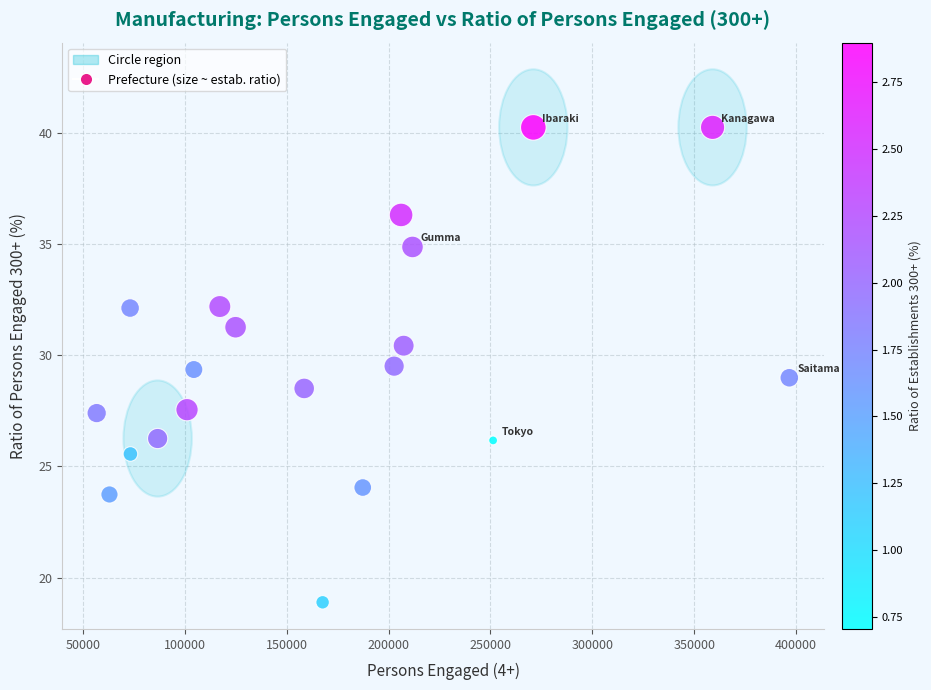

What is the range of X values (max minus min)?

339952.0